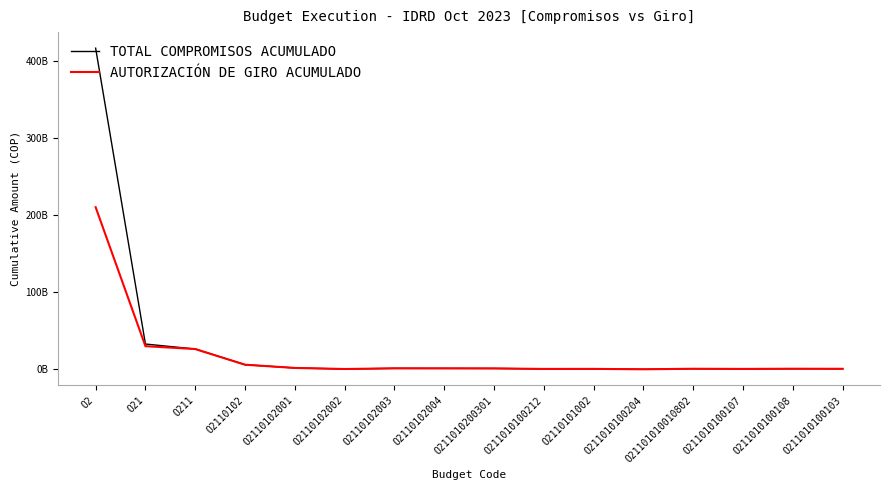

What is the lowest value of the AUTORIZACIÓN DE GIRO ACUMULADO series?

37714289